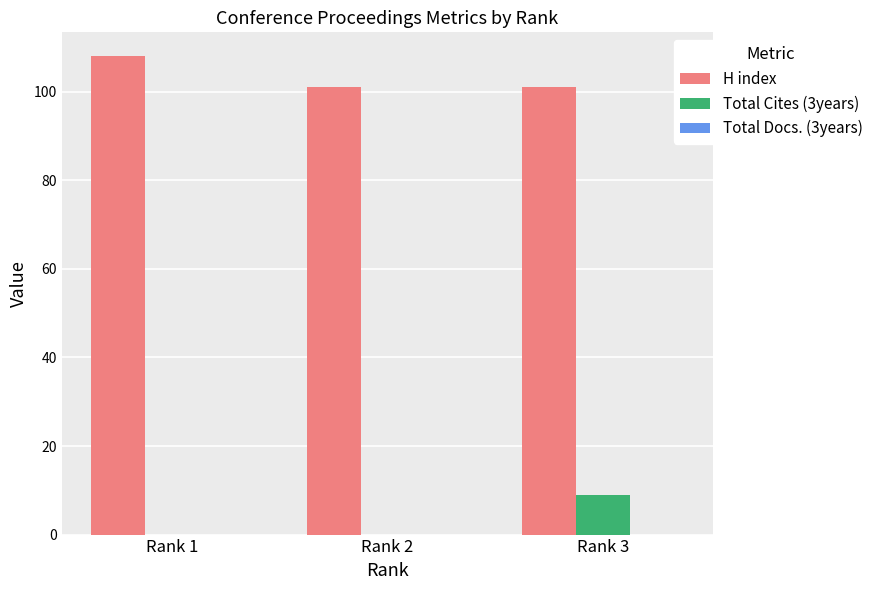

The value of Total Cites (3years) at Rank 3 is 9. True or false?

True